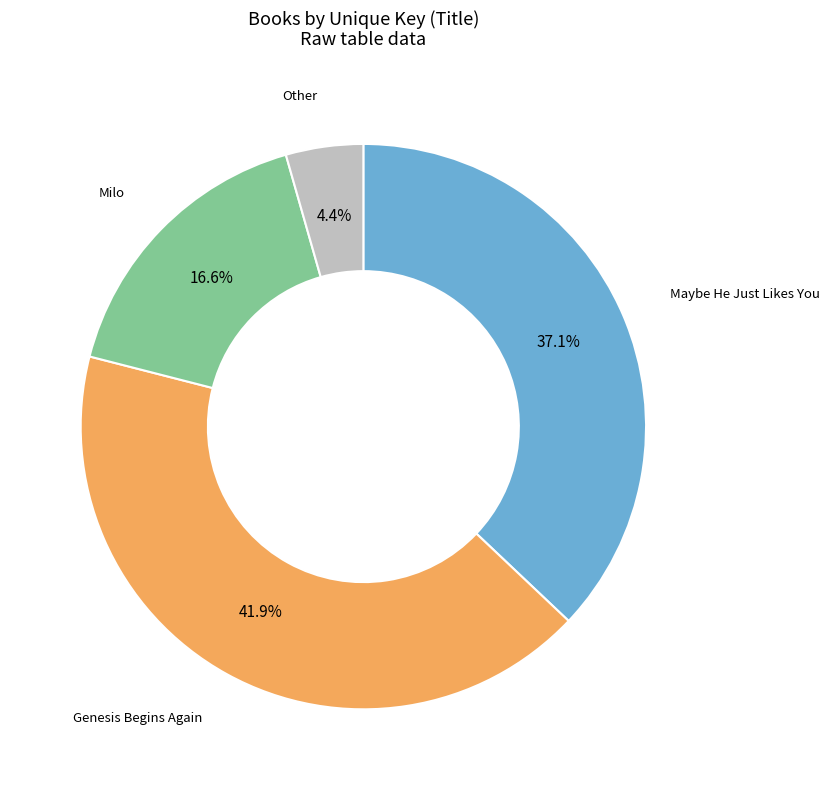

Is there a majority slice in this chart?

No